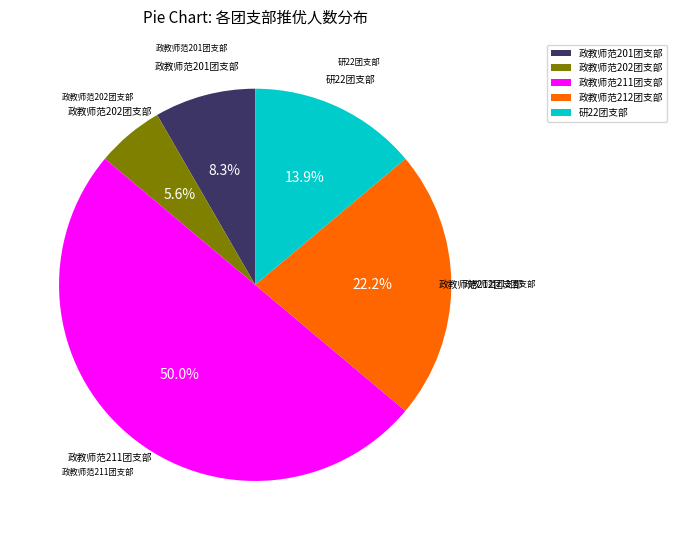

Count the number of slices in the pie.

5